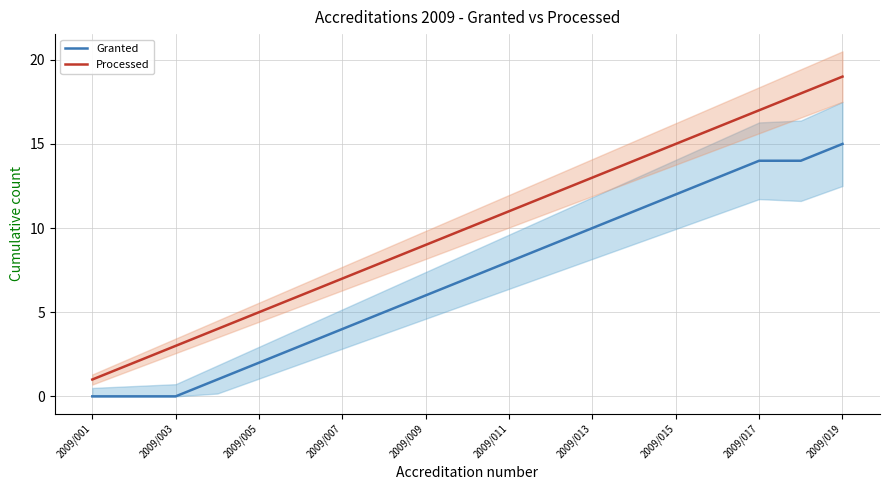

List the series in order of their overall mean, highest first.

Processed, Granted